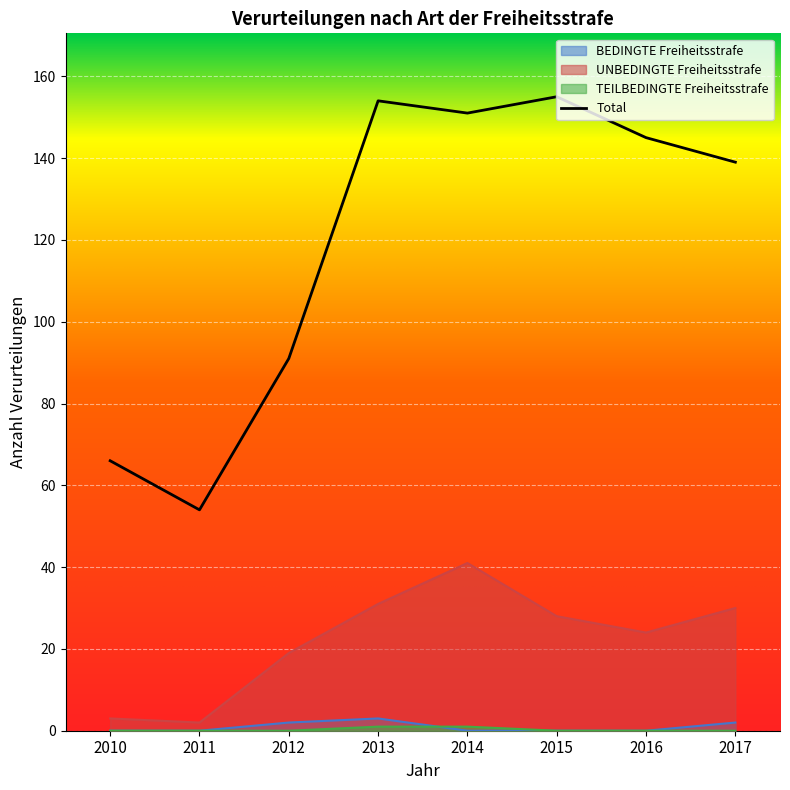

Where is BEDINGTE Freiheitsstrafe nearest to the value 1?

2010